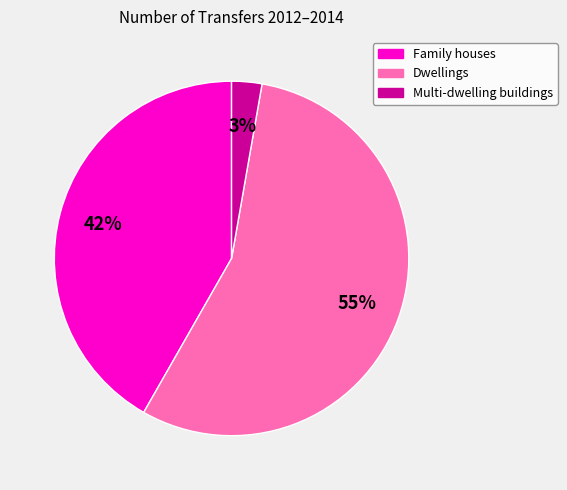

What percentage is the Dwellings slice, to the nearest percent?

55%